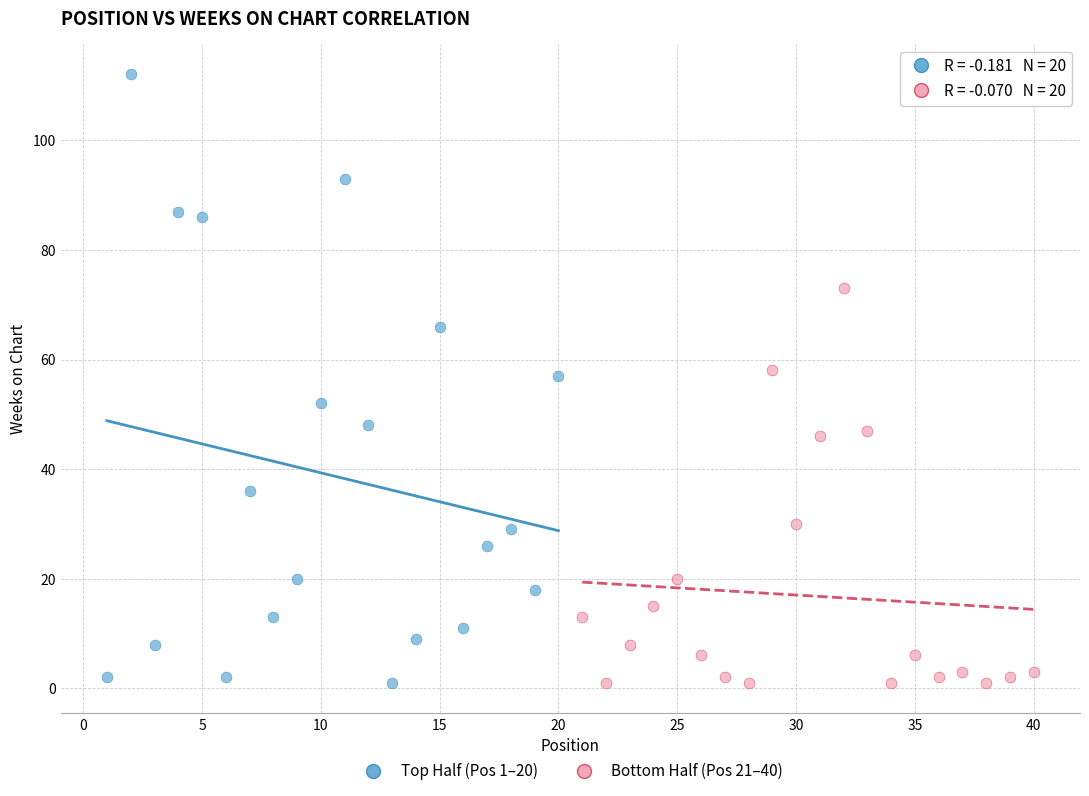

Which series reaches the maximum Y coordinate?

Top Half (Pos 1–20)